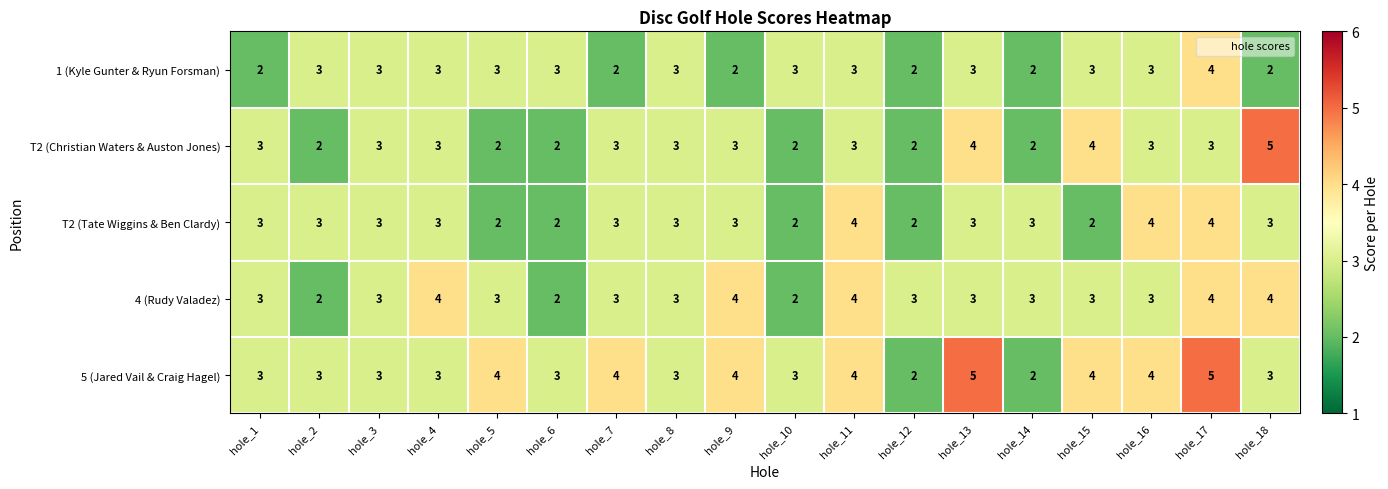

Is it true that T2 (Tate Wiggins & Ben Clardy) equals 2 at hole_1?

False